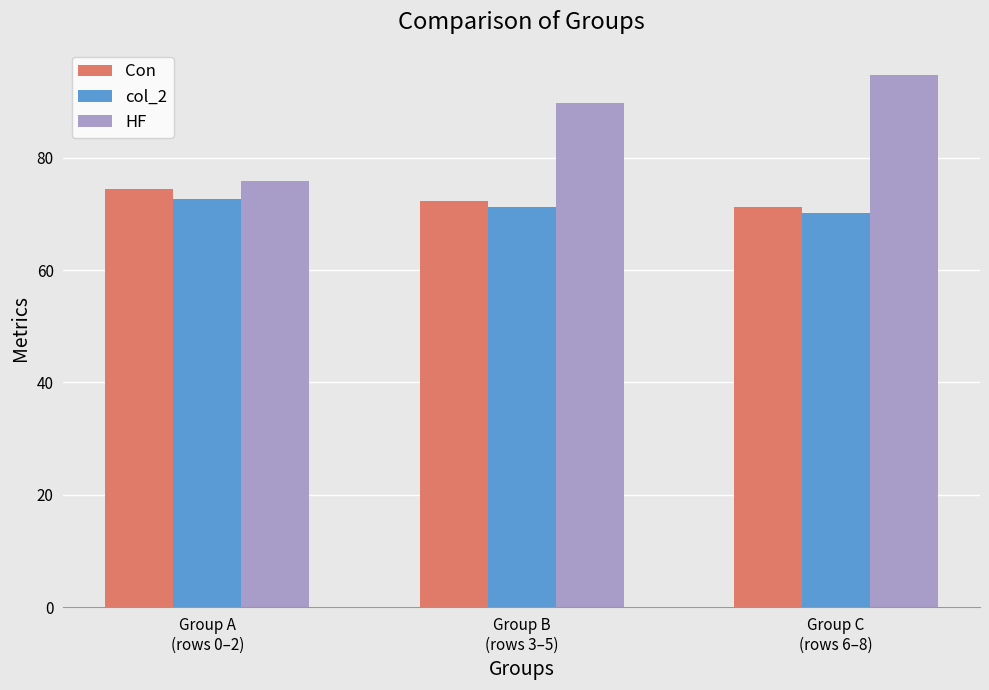

What is the value of the Con bar at the 3rd from the left?

71.3